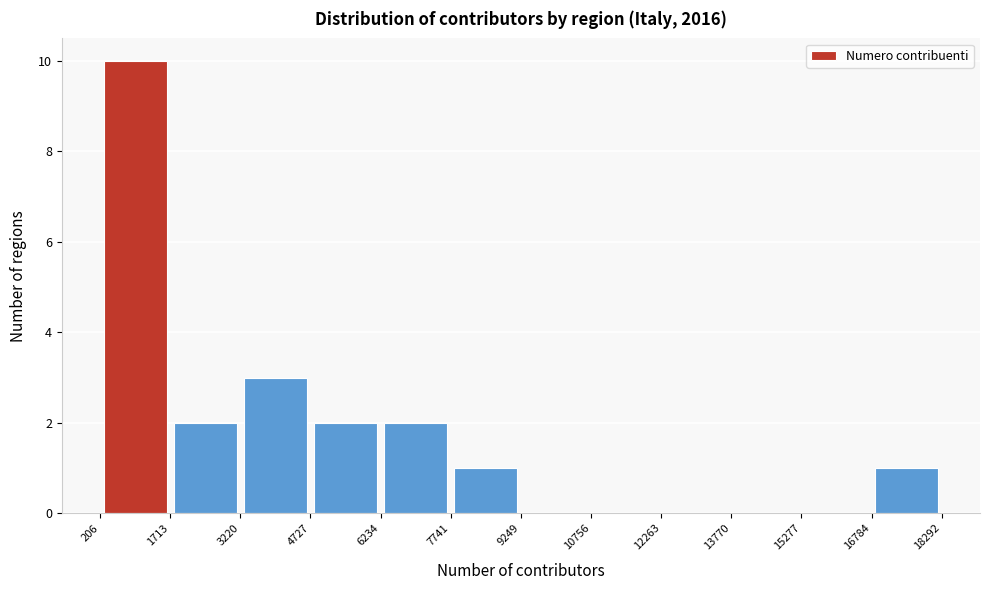

Reading left to right, list every bar in this chart as the range it spans on the x-axis followed by its height. The values are not printed on the chart, so give them approximately, as read against the axis.

206 to 1713: 10
1713 to 3220: 2
3220 to 4727: 3
4727 to 6234: 2
6234 to 7741: 2
7741 to 9249: 1
9249 to 10756: 0
10756 to 12263: 0
12263 to 13770: 0
13770 to 15277: 0
15277 to 16784: 0
16784 to 18292: 1